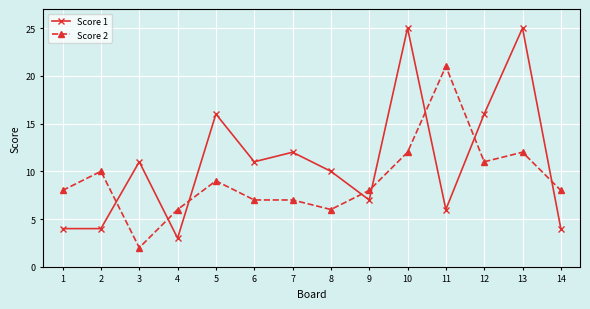

Reading left to right, transcribe all the data shown in this chart.

Score 1: 4	4	11	3	16	11	12	10	7	25	6	16	25	4
Score 2: 8	10	2	6	9	7	7	6	8	12	21	11	12	8